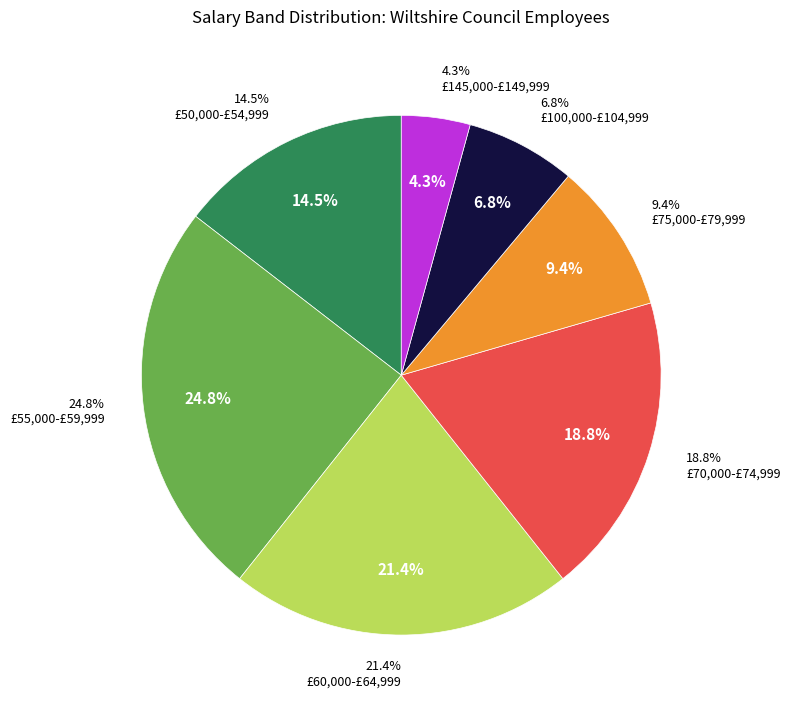

Is £145,000-£149,999 the majority of the pie?

No